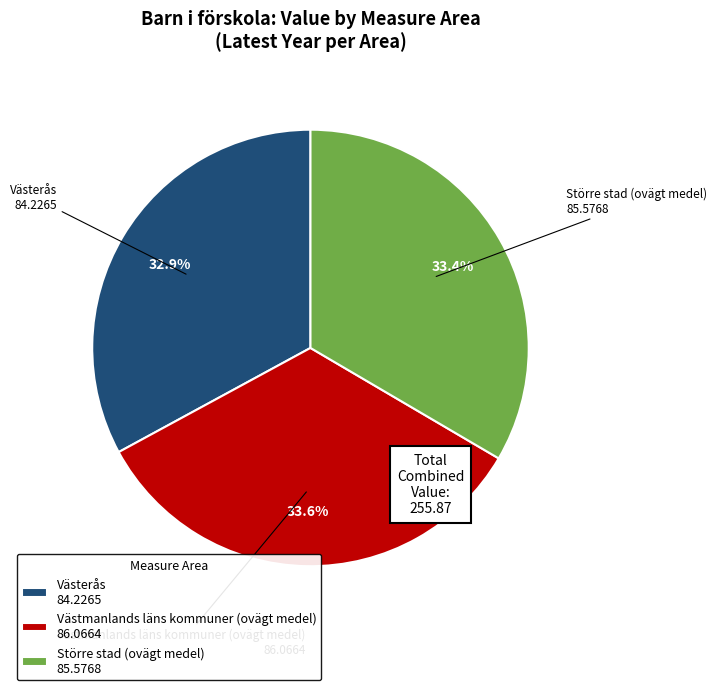

Which category has the smallest portion of the pie?

Västerås 84.2265